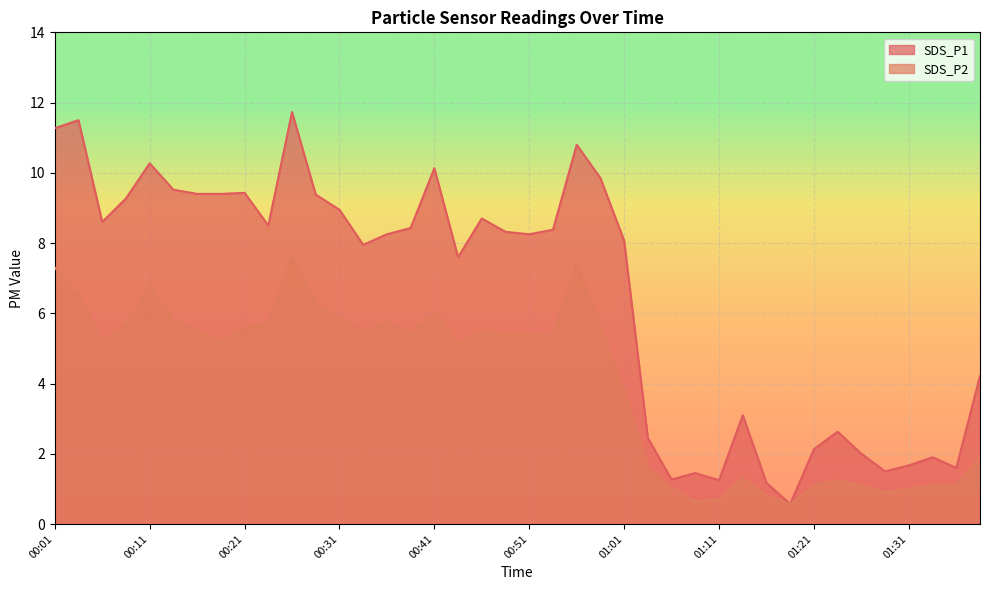

What is the difference between the maximum and minimum values in the SDS_P1 series?

11.2